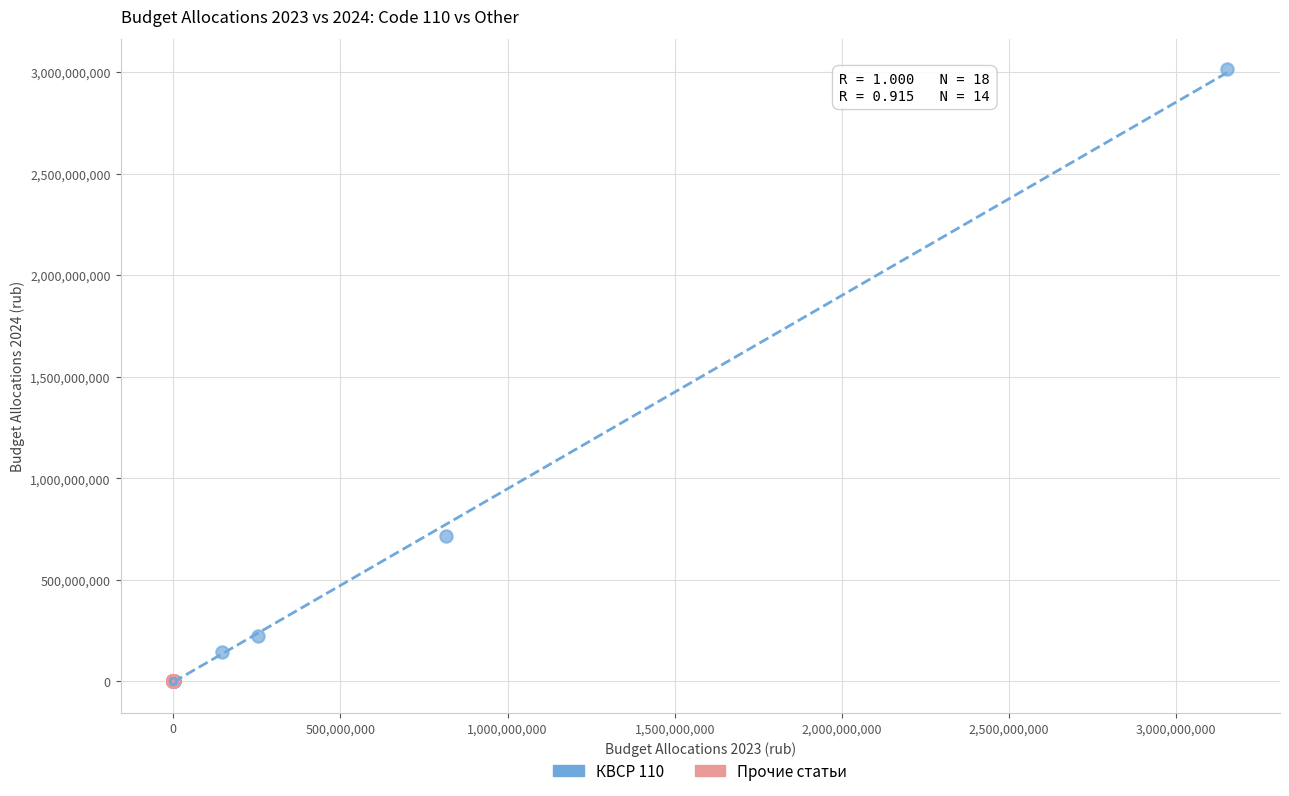

What are all the series names shown in the legend?

КВСР 110, Прочие статьи